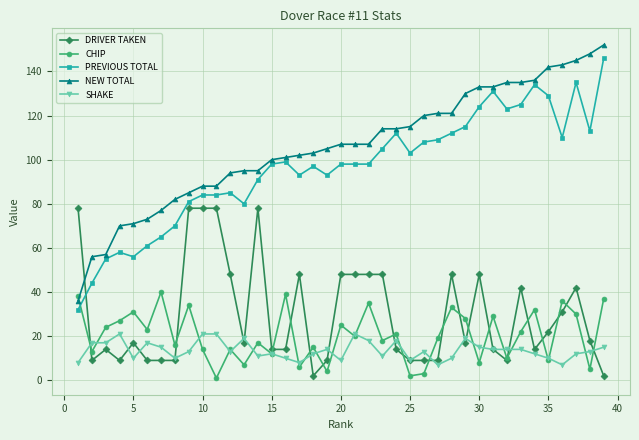

Which series has the largest total across all categories?

NEW TOTAL